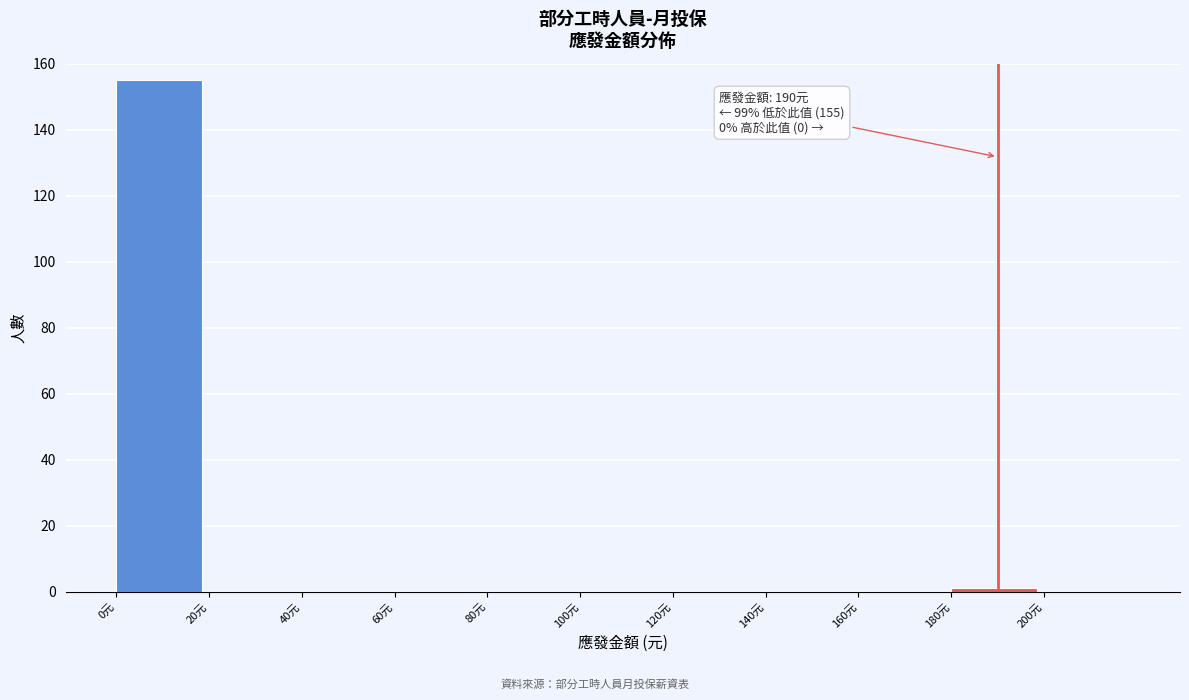

Which range on the x-axis has the tallest bar?

0 to 20